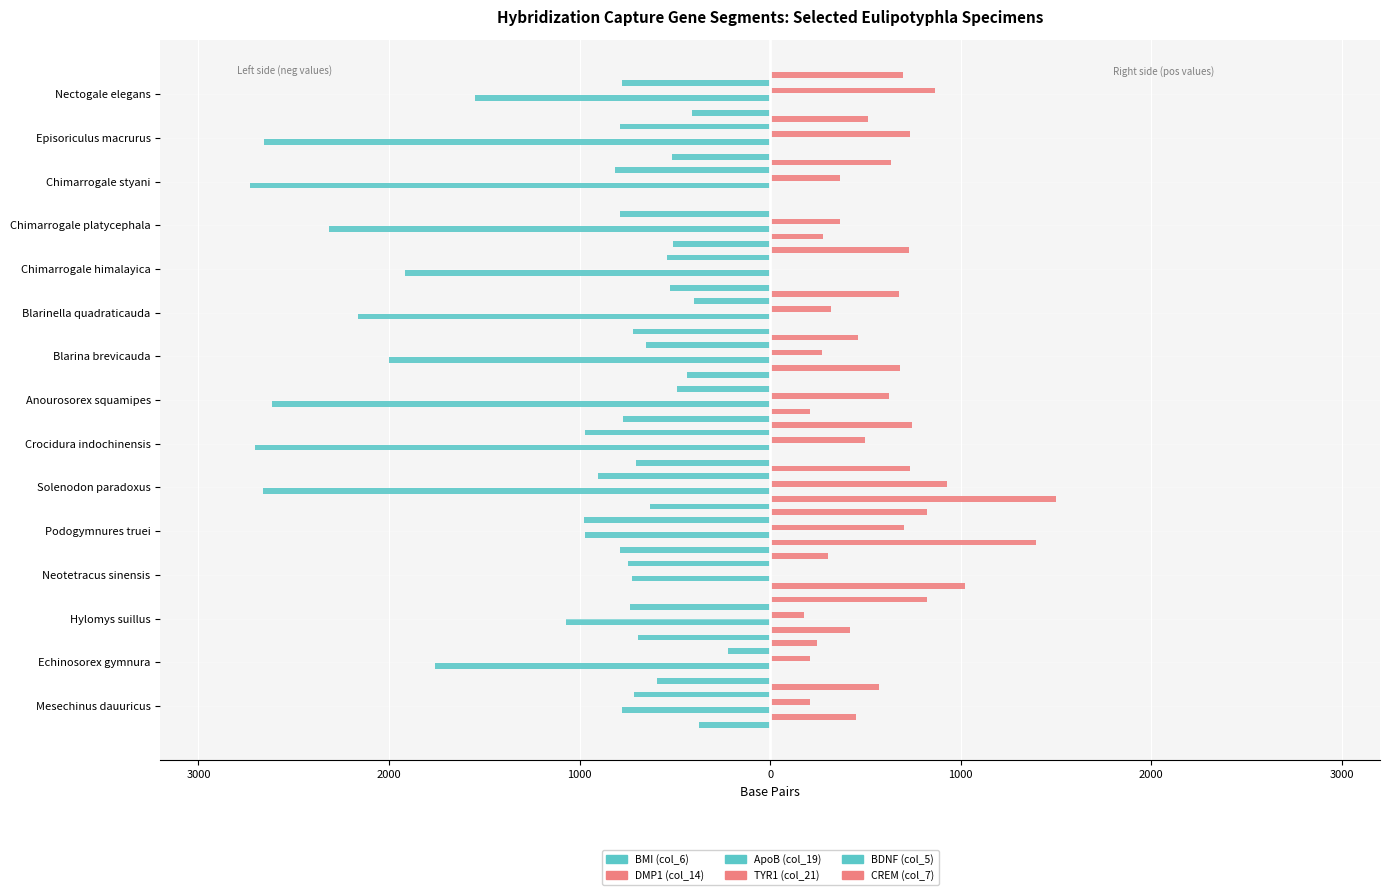

Count the number of categories in the chart.

15